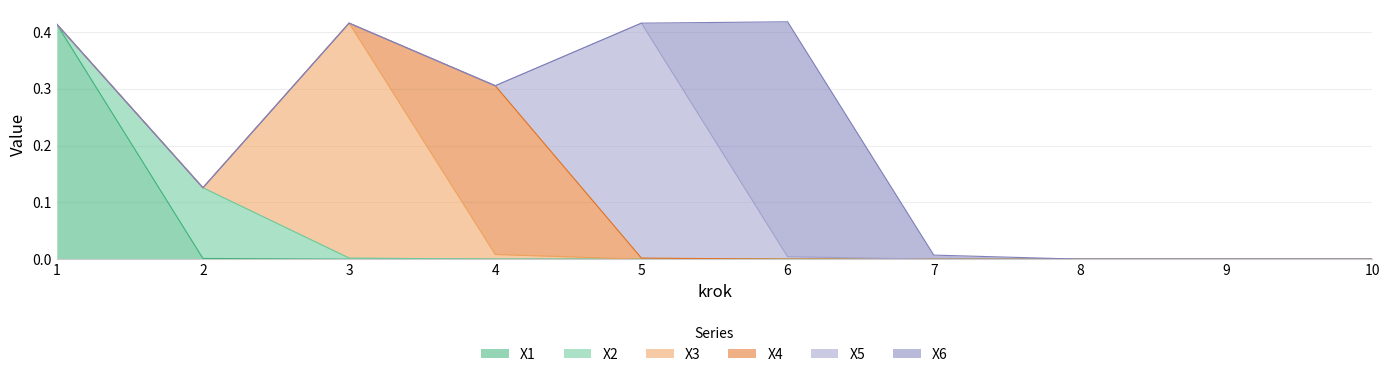

At which label does X3 reach its peak?

3